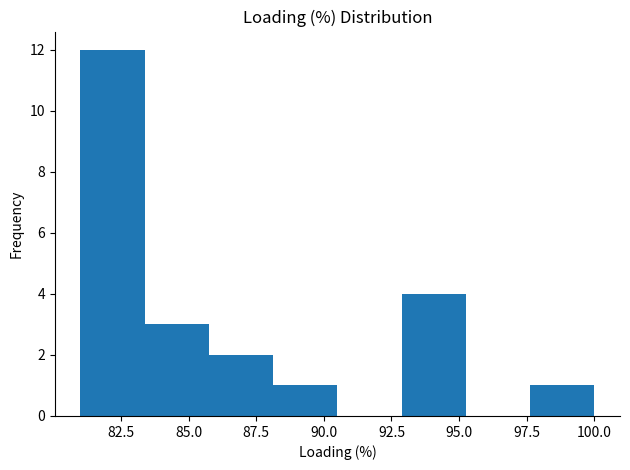

Which range on the x-axis has the tallest bar?

81.0 to 83.5